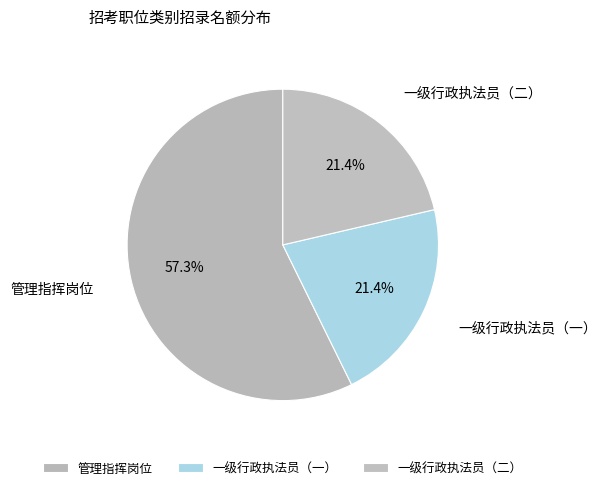

Which slice is the largest?

管理指挥岗位